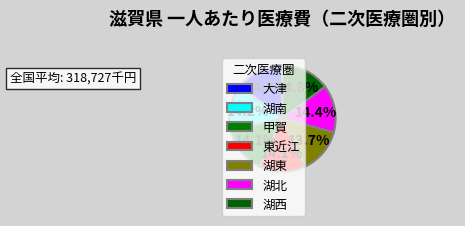

Which slice is the largest?

湖西